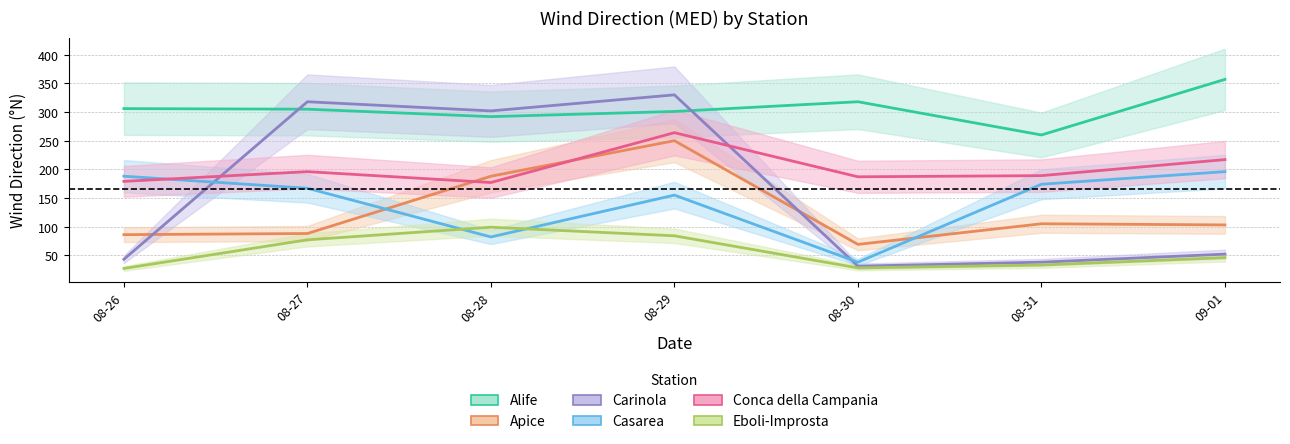

Where is the first local minimum for Alife?

08-28